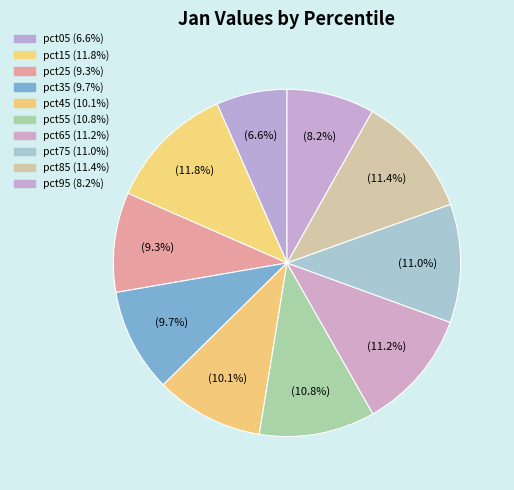

Rank the categories by value from lowest to highest.

pct05, pct95, pct25, pct35, pct45, pct55, pct75, pct65, pct85, pct15